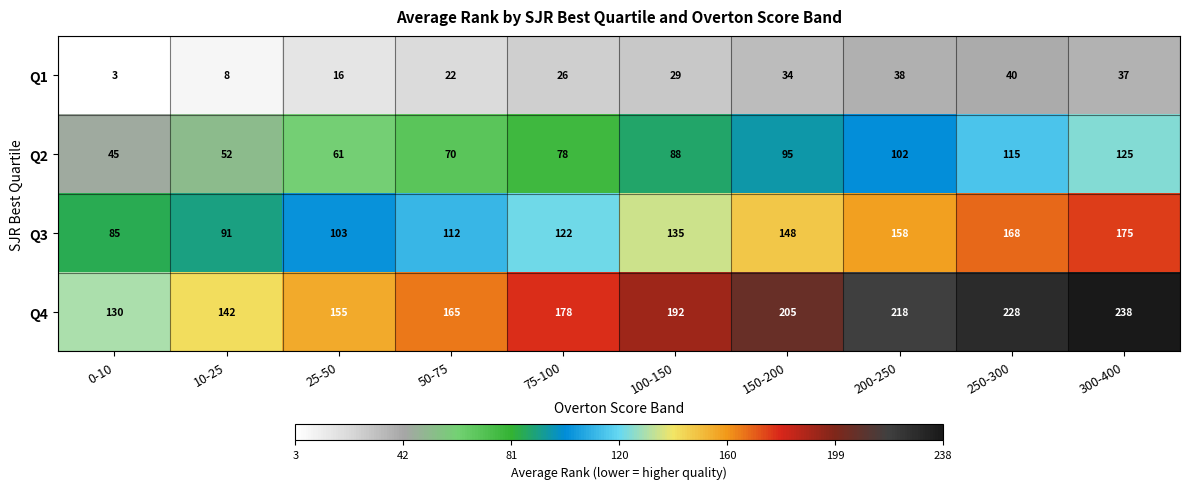

At which category is the sum across all series the highest?

300-400